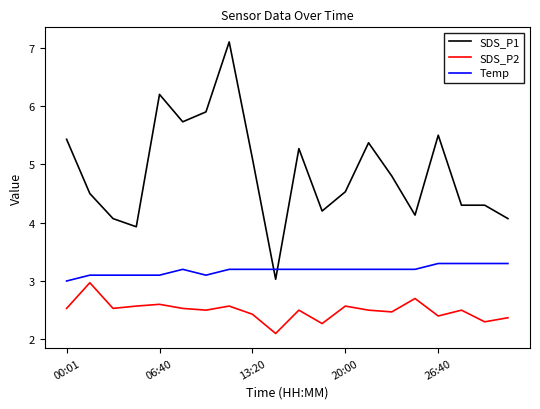

What is the difference between the second highest and minimum values in the SDS_P2 series?

0.6